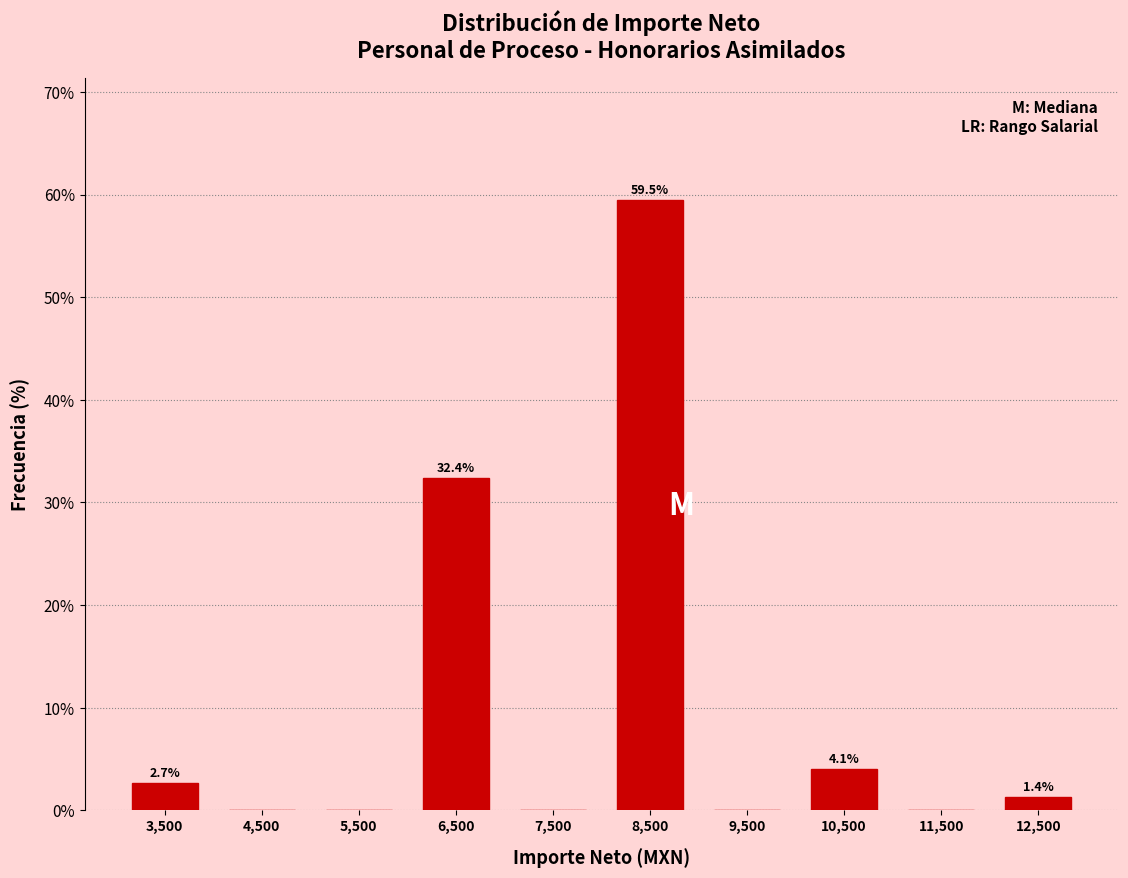

Which range on the x-axis has the tallest bar?

8000 to 9000